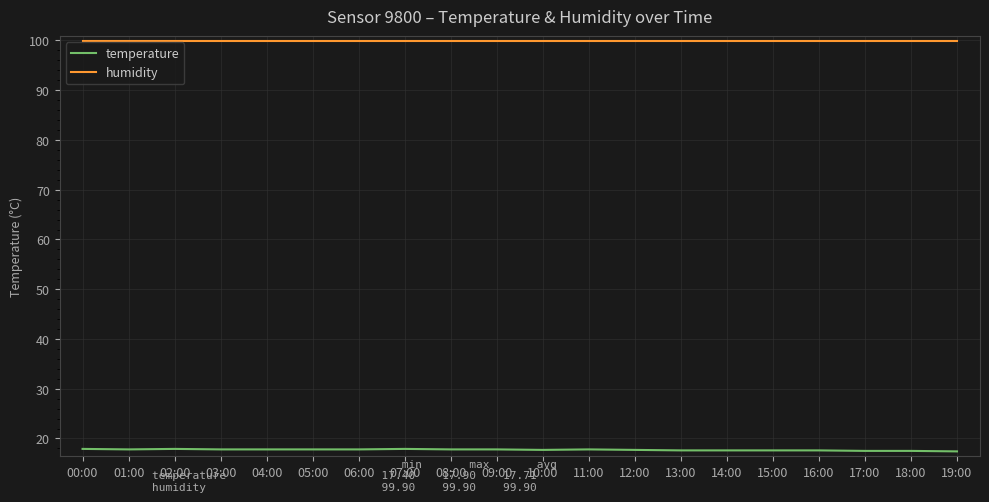

Is this an area chart (filled region under the line)?

No